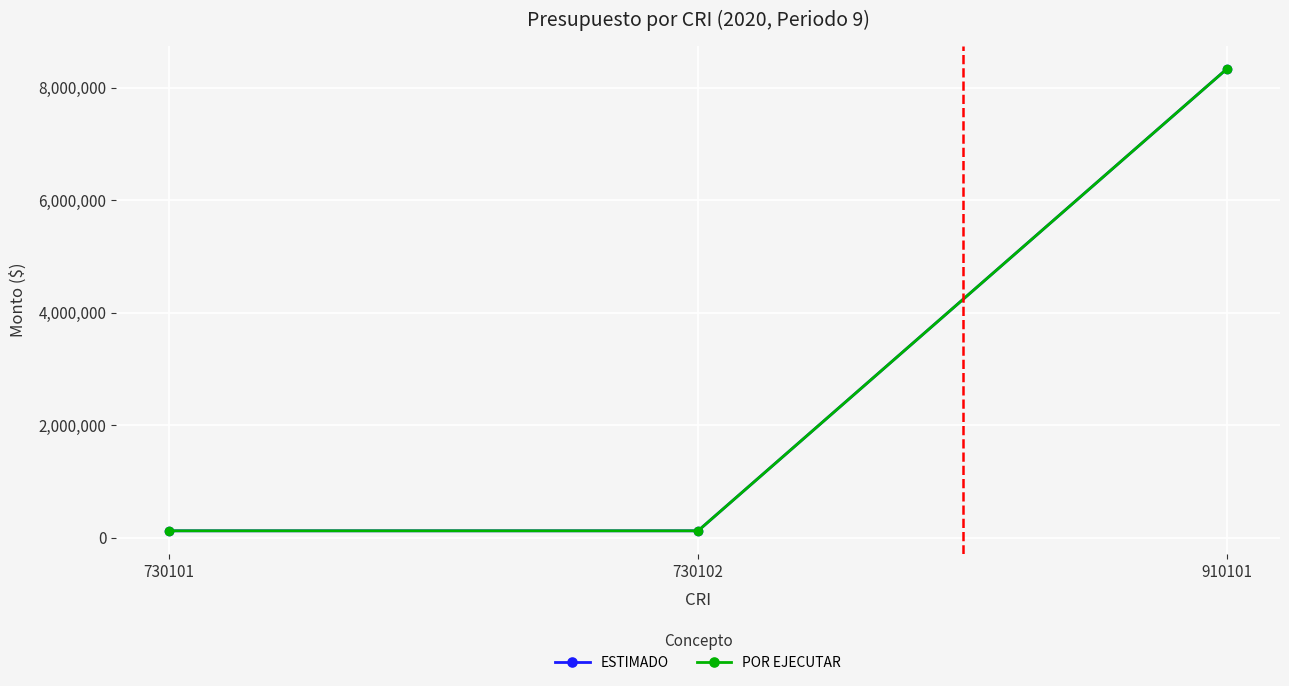

Which series changed the most between 730101 and 910101?

ESTIMADO